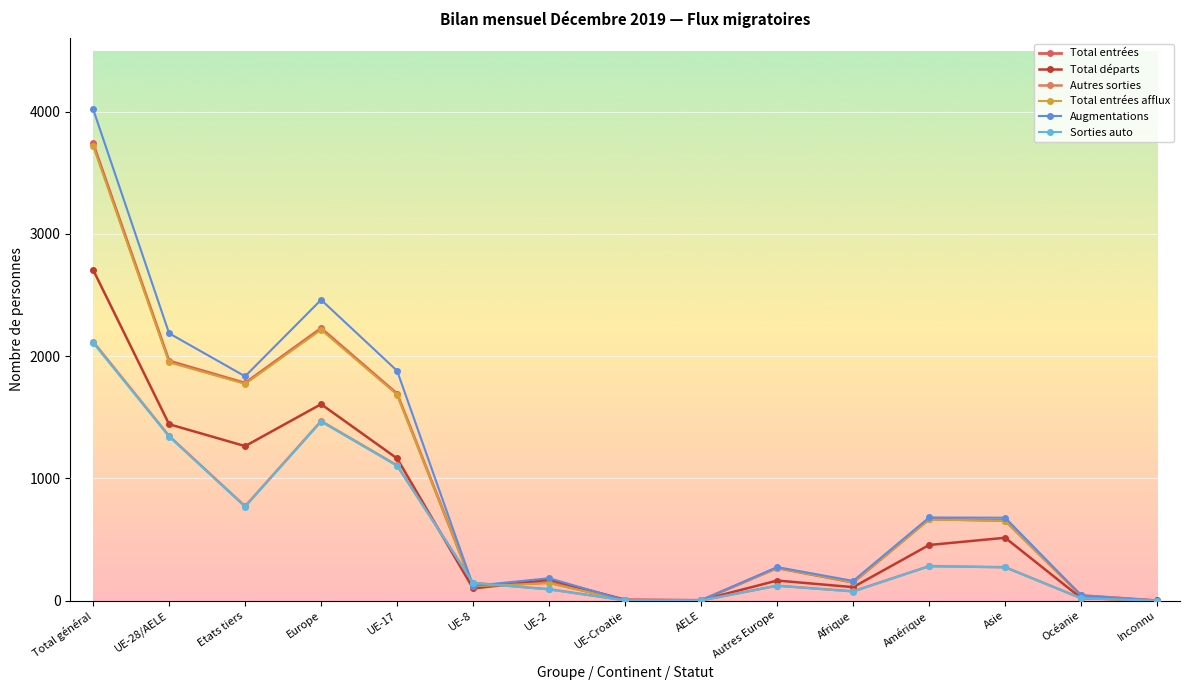

Reading left to right, transcribe all the data shown in this chart.

Total entrées: 3741	1961	1780	2228	1692	117	148	2	2	267	149	667	655	42	0
Total départs: 2707	1443	1264	1607	1163	99	171	7	3	164	110	455	514	20	1
Autres sorties: 2119	1347	772	1469	1106	145	93	2	1	122	76	282	273	19	0
Total entrées afflux: 3722	1949	1773	2216	1685	117	143	2	2	267	149	664	652	41	0
Augmentations: 4022	2187	1835	2461	1880	120	183	2	2	274	161	680	678	42	0
Sorties auto: 2110	1342	768	1464	1103	145	91	2	1	122	74	281	272	19	0